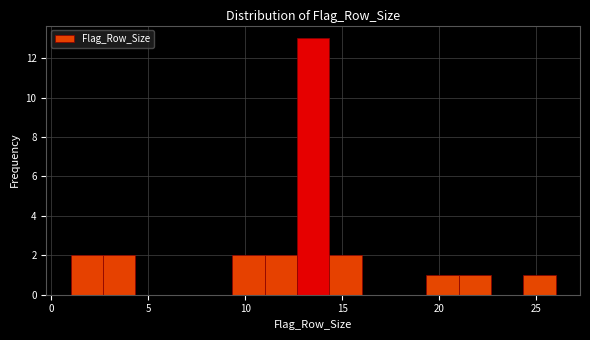

Around what value on the x-axis is the tallest bar? Give the approximate position of its centre, as read against the axis.

13.5